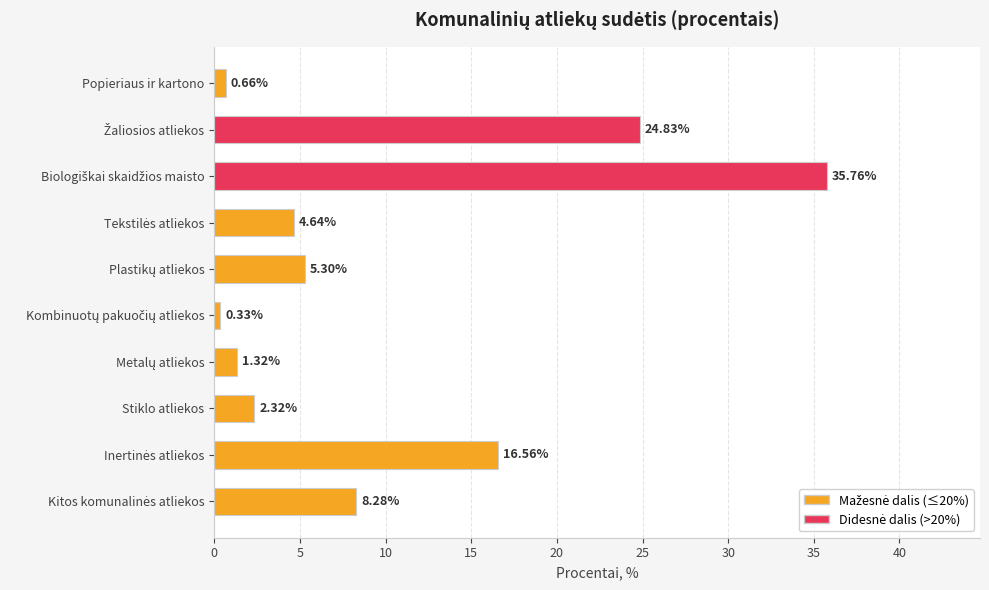

What is the average value?

10.0